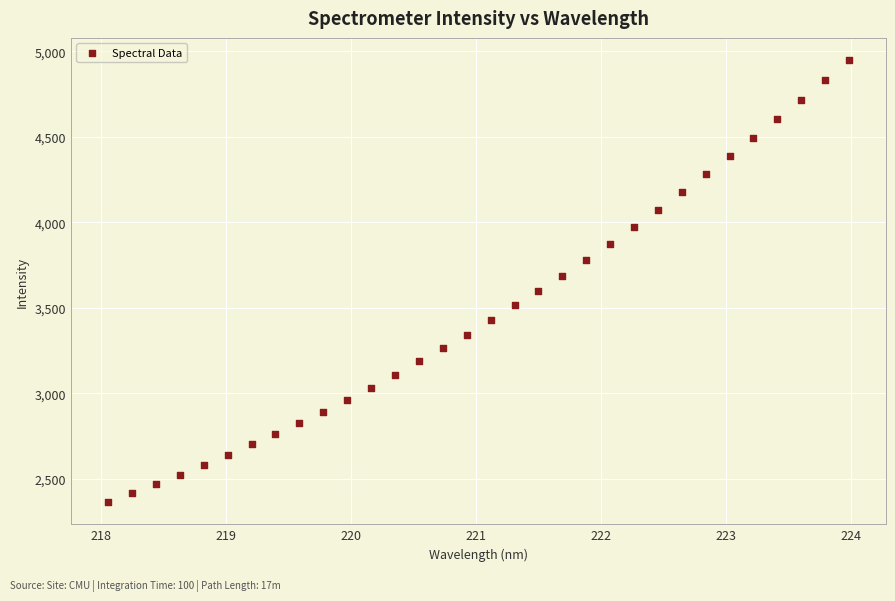

What is the range of Y values (max minus min)?

2586.9